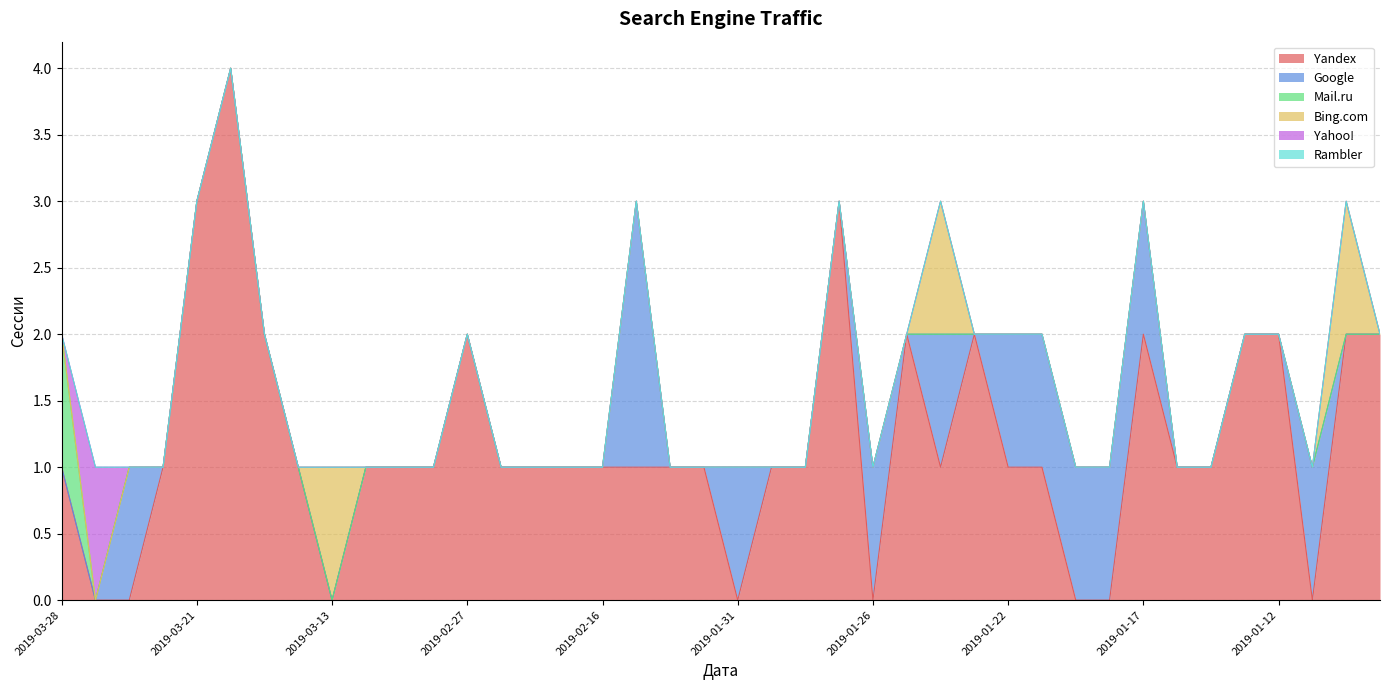

The value of Yandex at 2019-01-17 is 2. True or false?

True